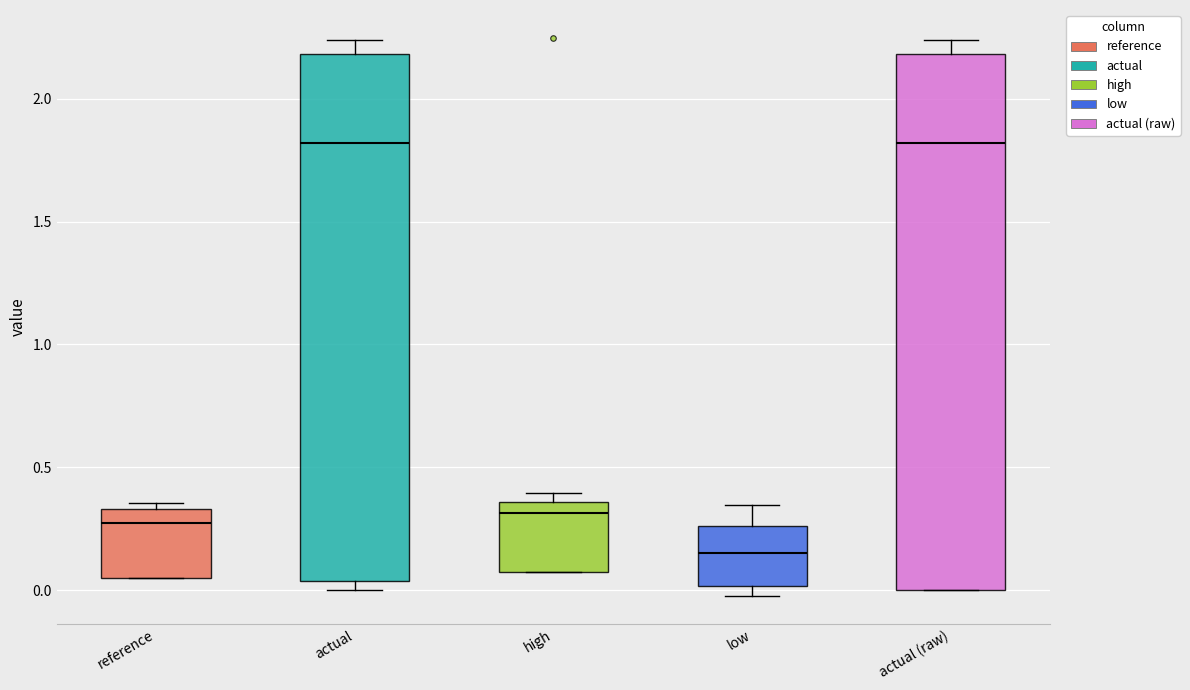

Where does the upper whisker of the box for actual (raw) end on the y-axis? The values are not printed on the chart, so give them approximately, as read against the axis.

2.25